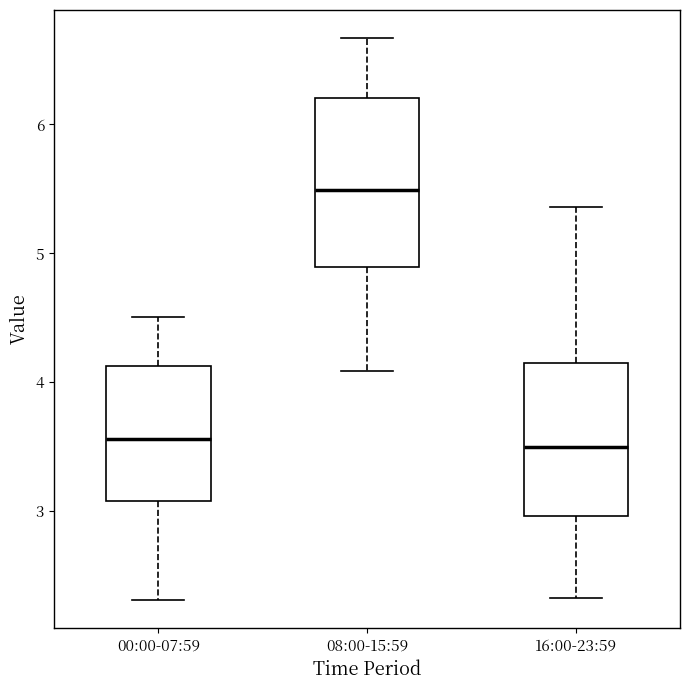

Which box has the highest median line?

08:00-15:59